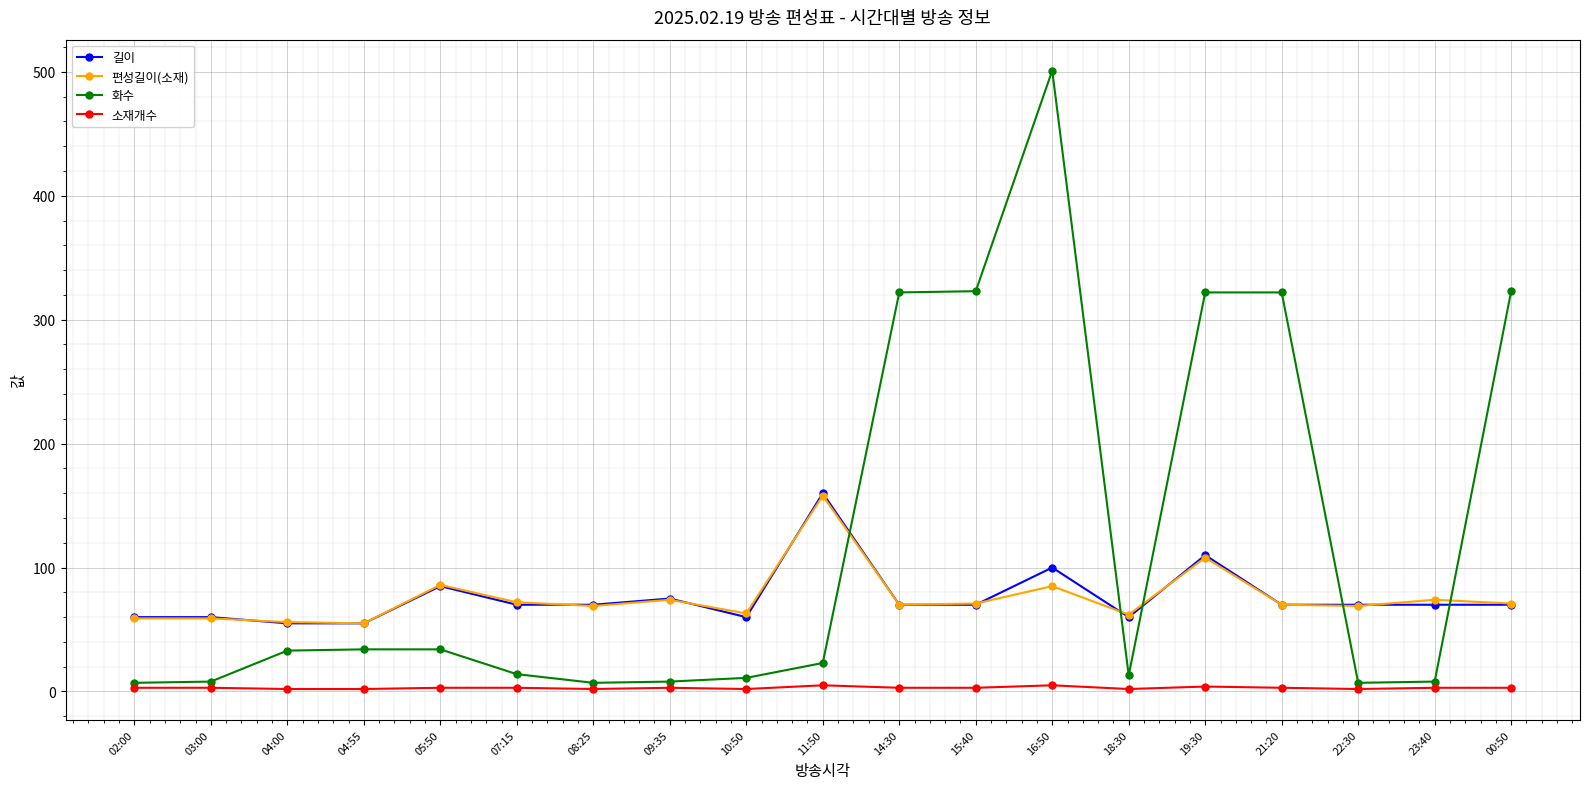

What are all the series names shown in the legend?

길이, 편성길이(소재), 화수, 소재개수